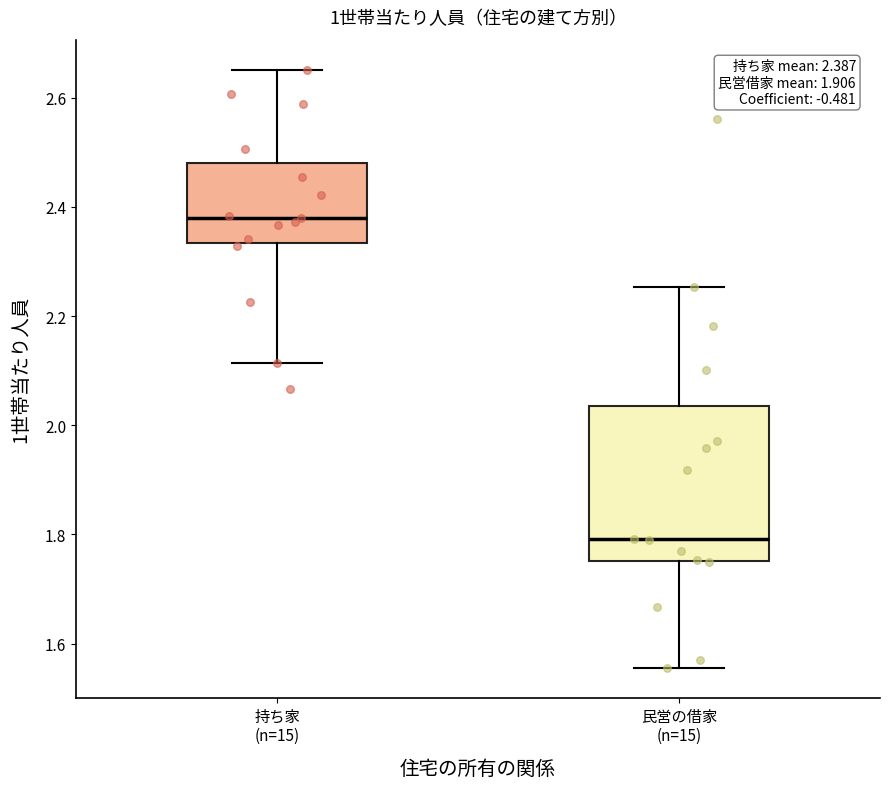

Comparing the boxes themselves (not the whiskers), which one is the tallest?

民営の借家 (n=15)